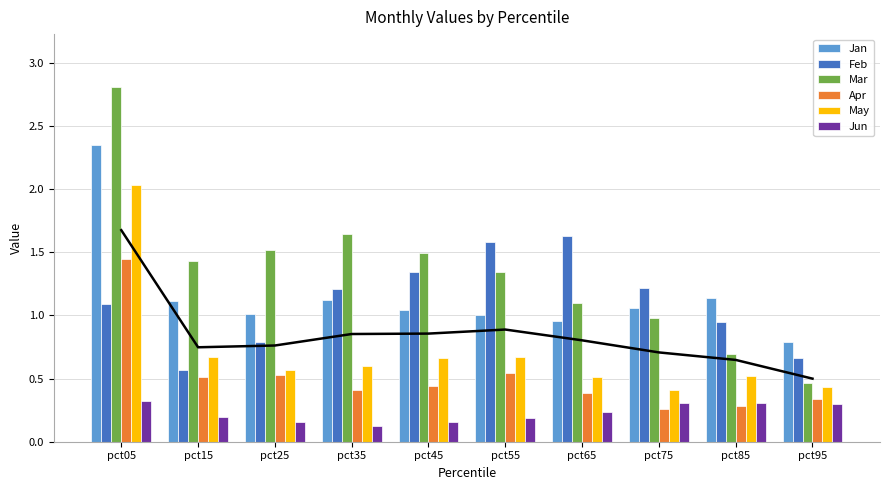

Which has a higher value, pct75 or pct05?

pct05